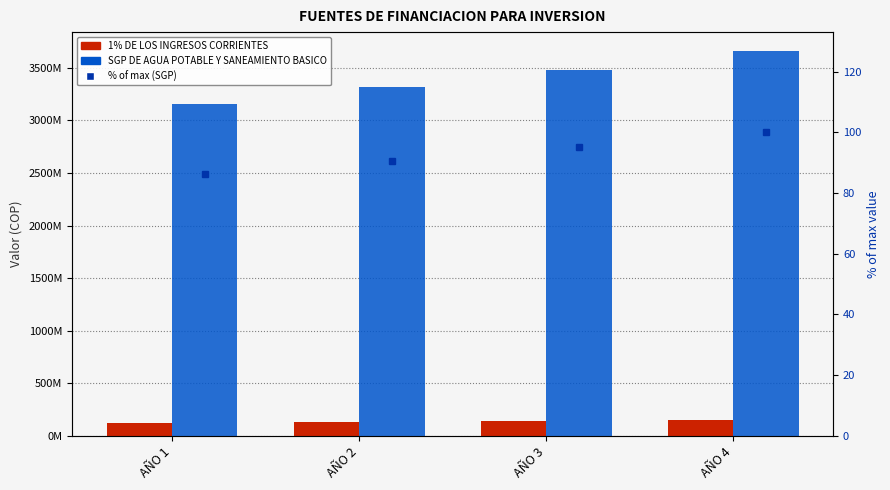

Where does the % of max (SGP) series first go above 95?

AÑO 3